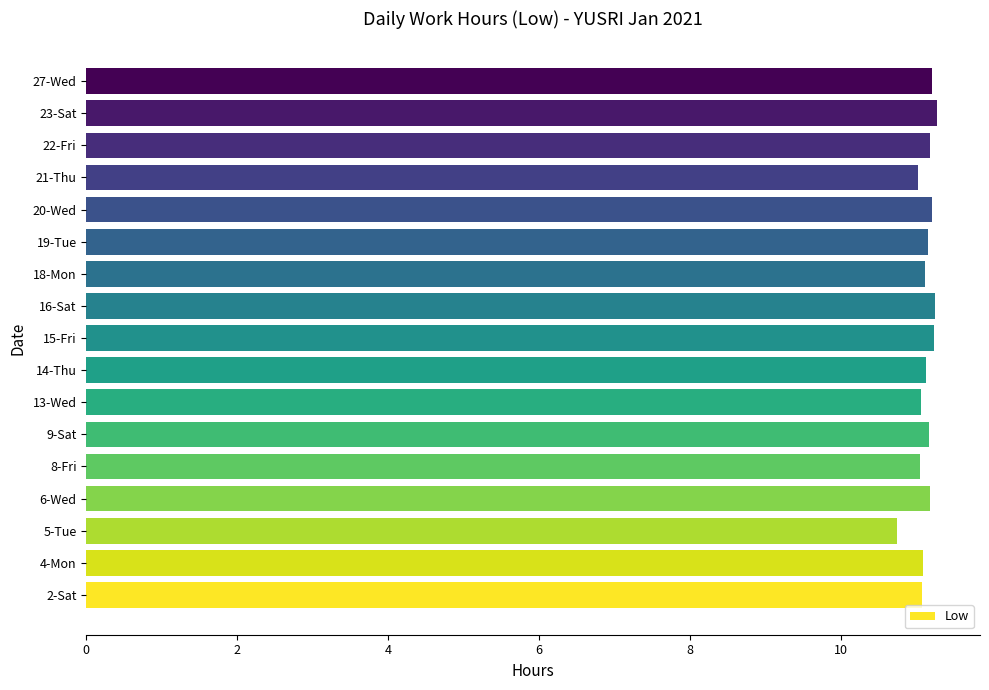

How many distinct data groups are displayed?

1